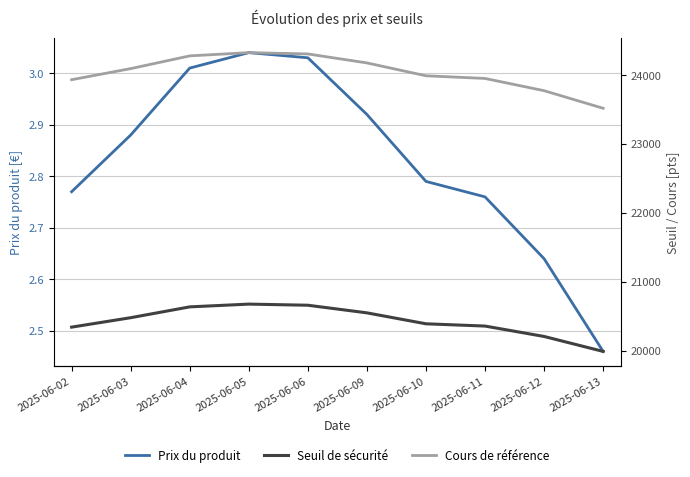

True or false: Cours de référence and Prix du produit intersect in this chart.

False